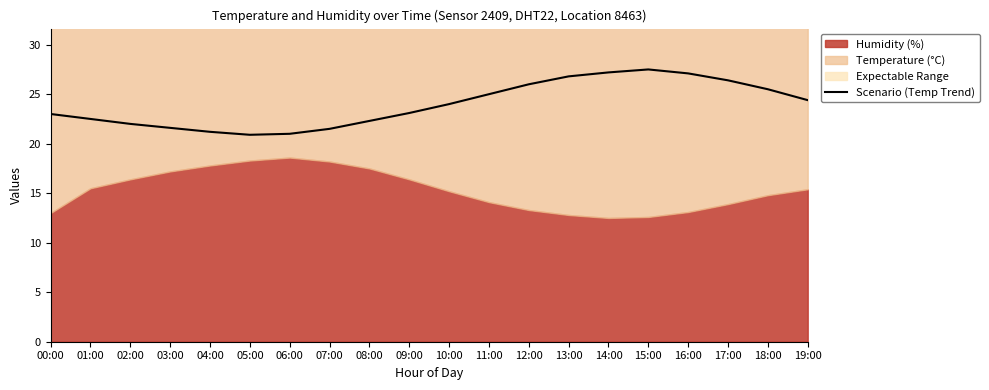

Does the chart display data point markers on the line(s)?

No